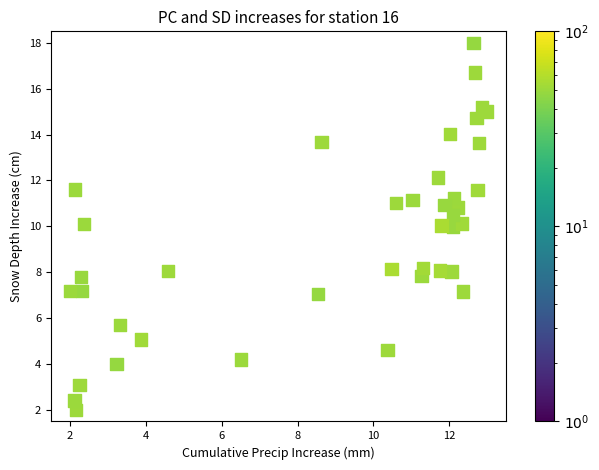

What is the range of Y values (max minus min)?

16.0